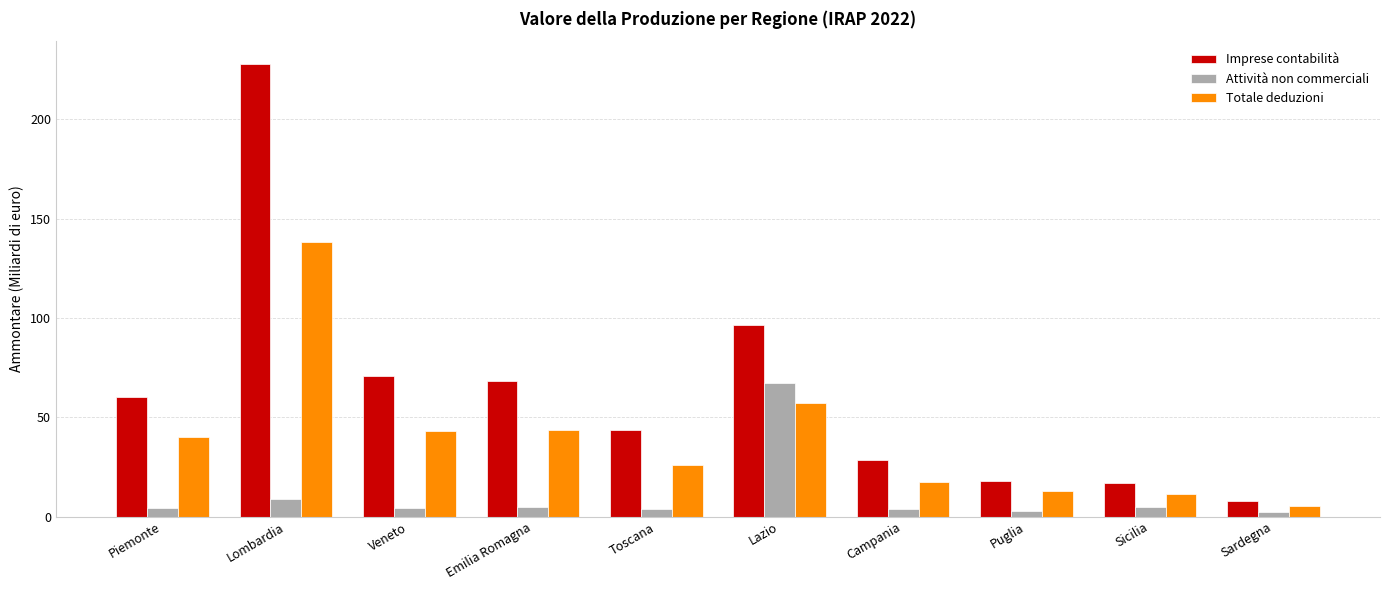

At which category is the sum across all series the highest?

Lombardia